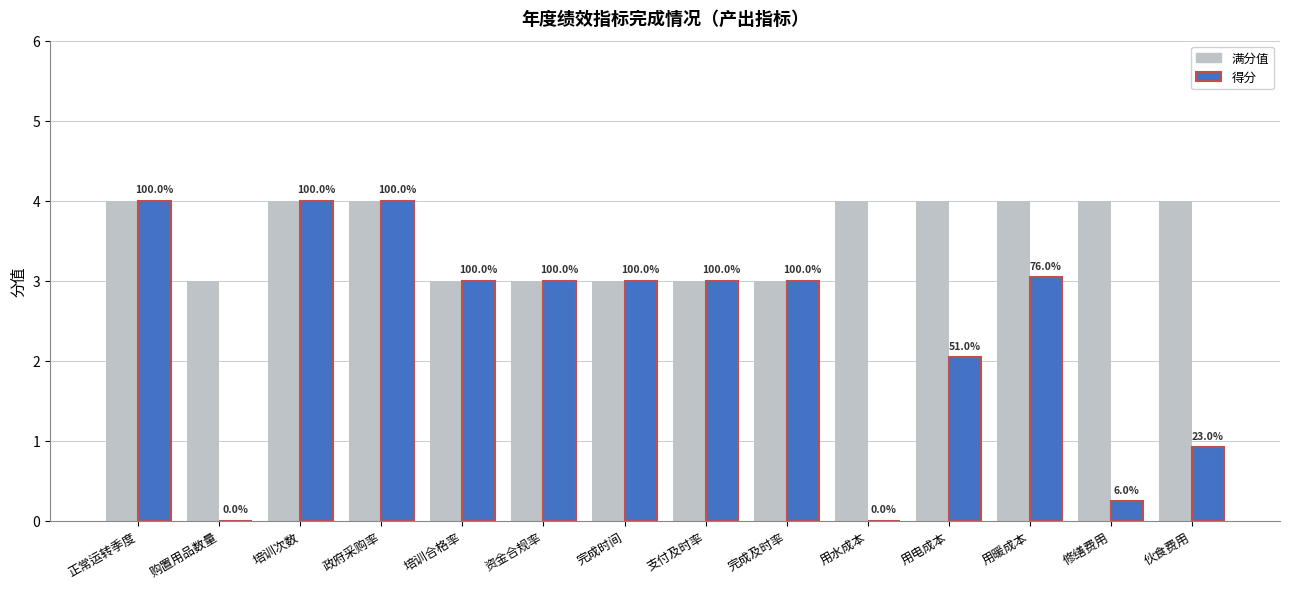

List the series in order of their overall mean, highest first.

满分值, 得分